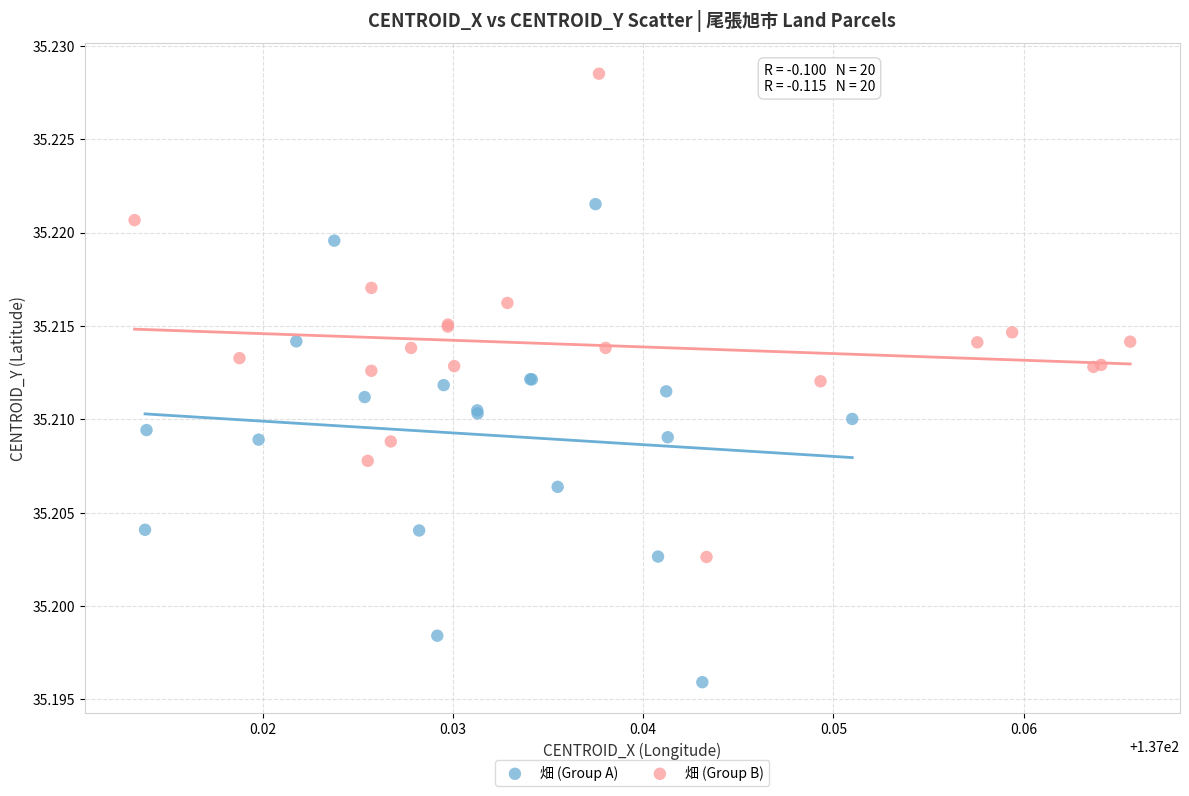

Which series contains the lowest Y value?

畑 (Group A)